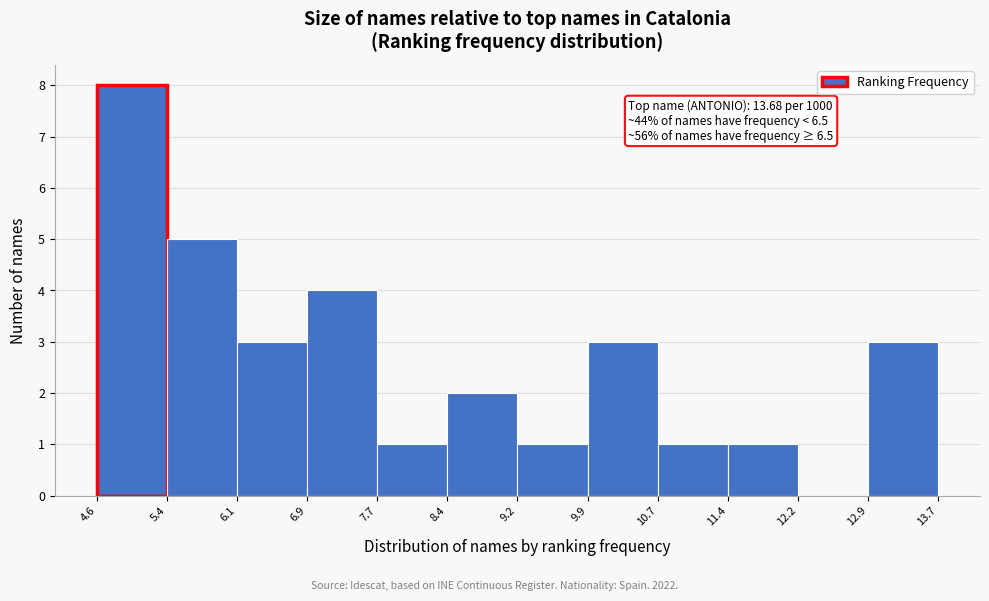

Which range on the x-axis has the tallest bar?

4.6 to 5.4